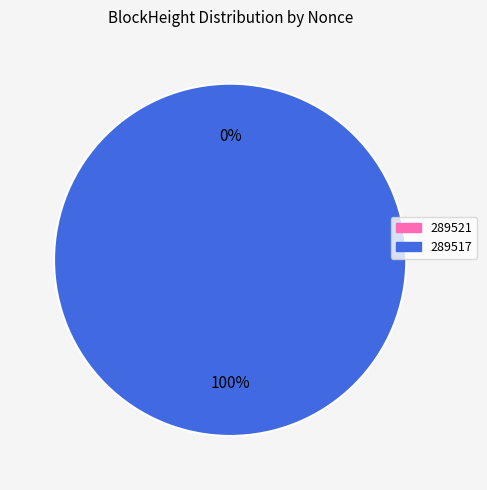

Is it true that 289521 is 0% of the pie?

True